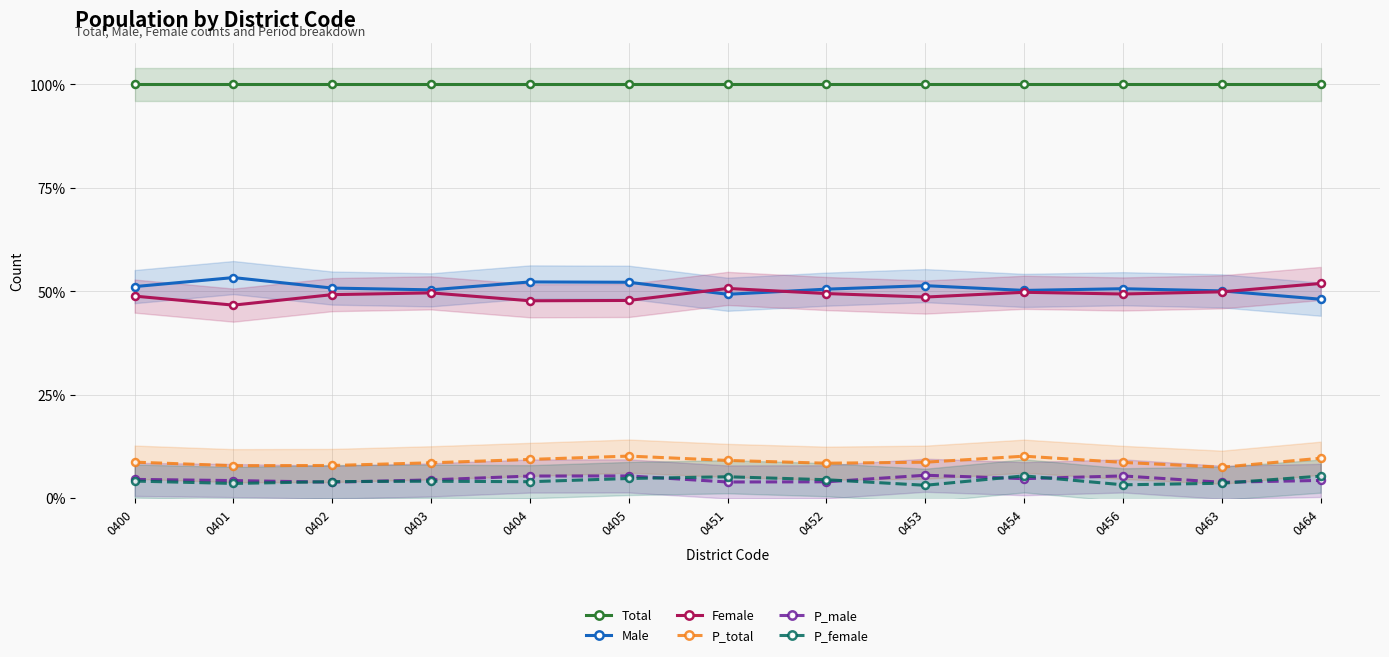

What is the highest value of the P_female series?

5.4